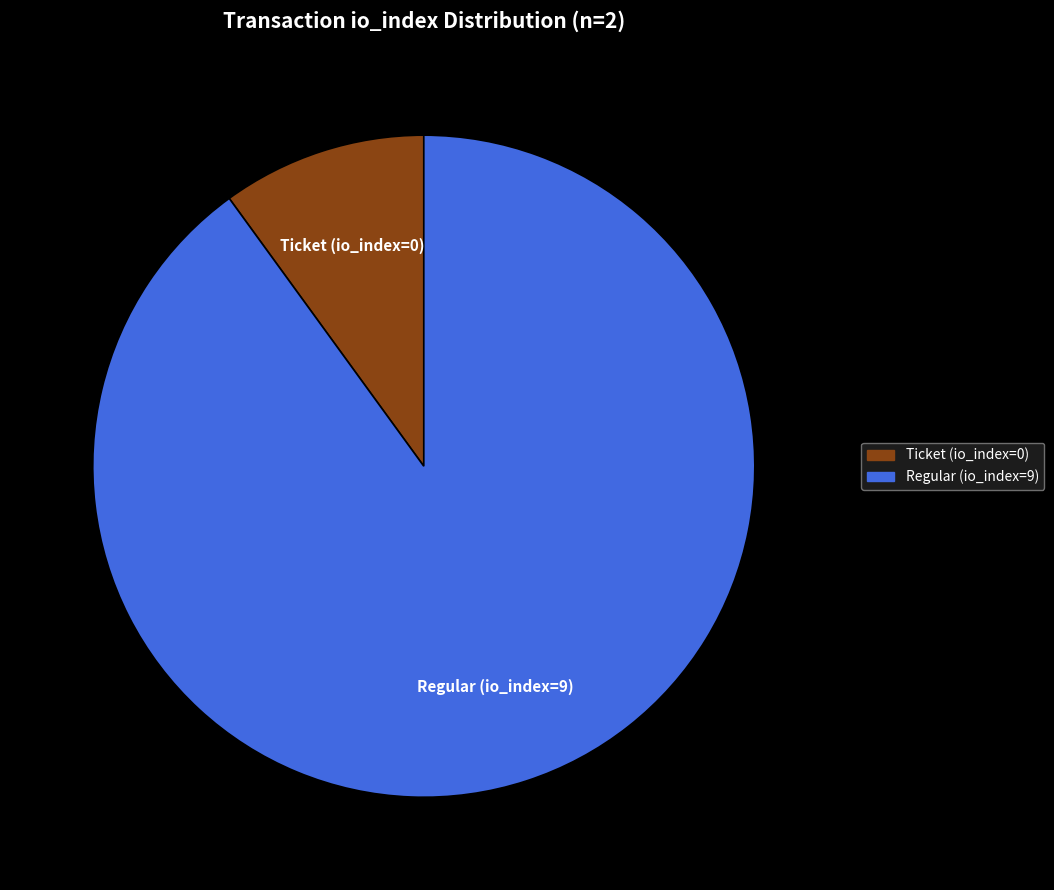

The Regular (io_index=9) slice represents 78% of the pie. True or false?

False